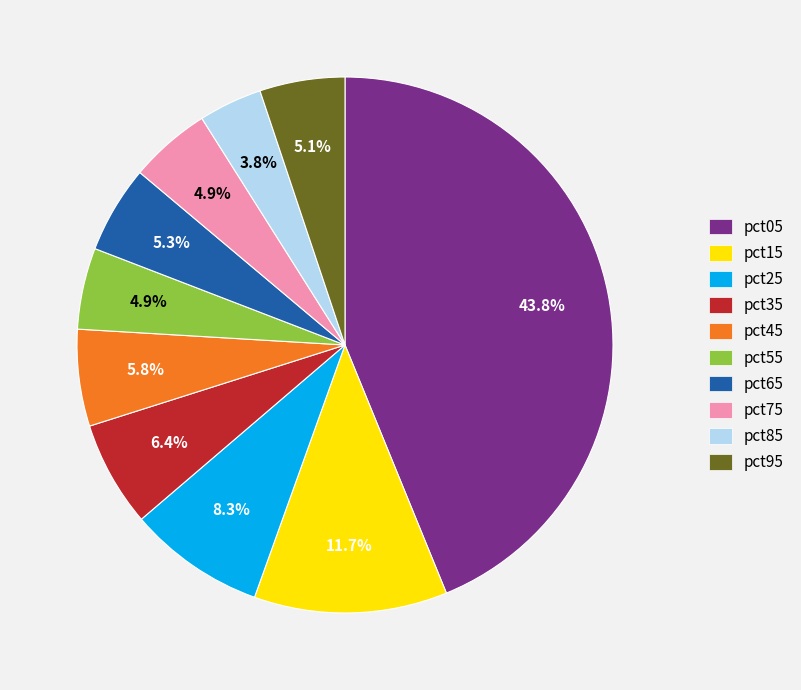

Is it true that pct35 is 6% of the pie?

True